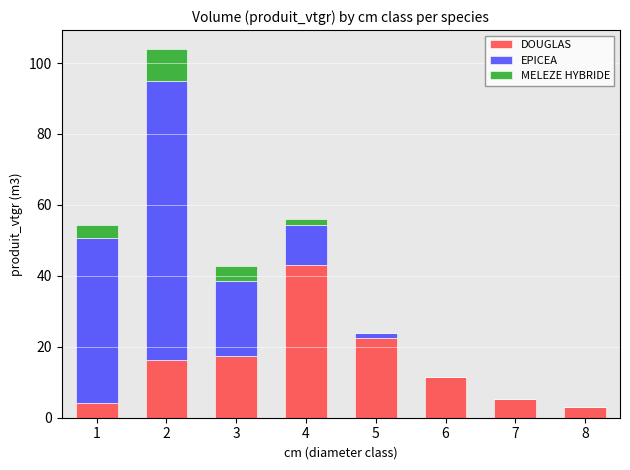

At which label does DOUGLAS reach its peak?

4